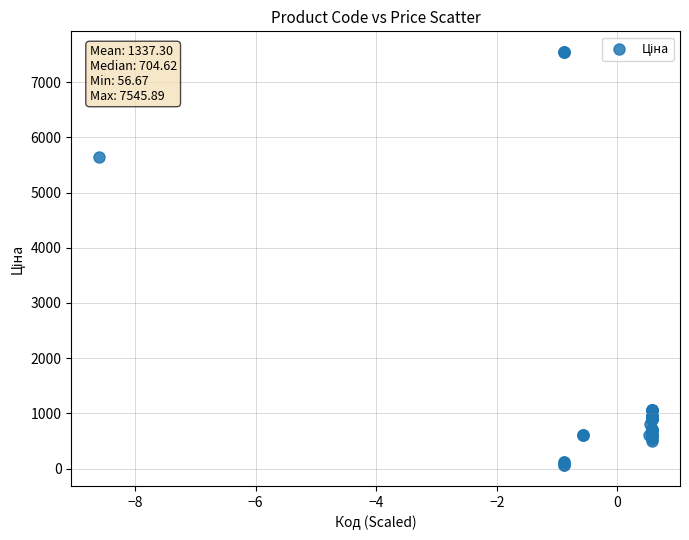

What Y value in the scatter plot is closest to 3801?

5636.0